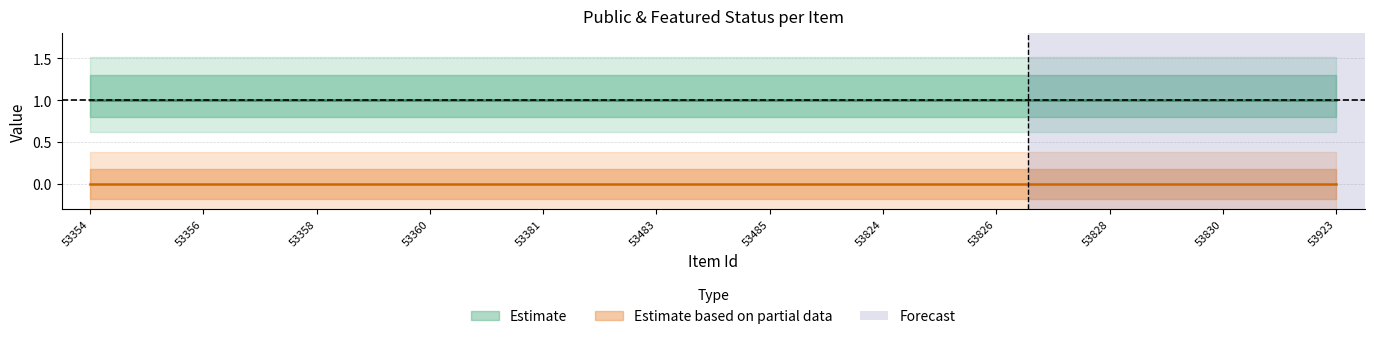

Reading right to left, transcribe all the data shown in this chart.

public: 53923=1	53892=1	53830=1	53829=1	53828=1	53827=1	53826=1	53825=1	53824=1	53823=1	53485=1	53484=1	53483=1	53382=1	53381=1	53361=1	53360=1	53359=1	53358=1	53357=1	53356=1	53355=1	53354=1
featured: 53923=0	53892=0	53830=0	53829=0	53828=0	53827=0	53826=0	53825=0	53824=0	53823=0	53485=0	53484=0	53483=0	53382=0	53381=0	53361=0	53360=0	53359=0	53358=0	53357=0	53356=0	53355=0	53354=0